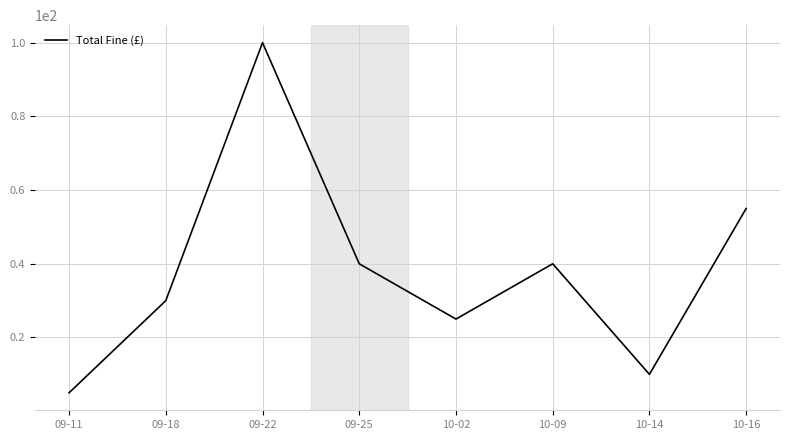

What position from the left is 09-11?

1